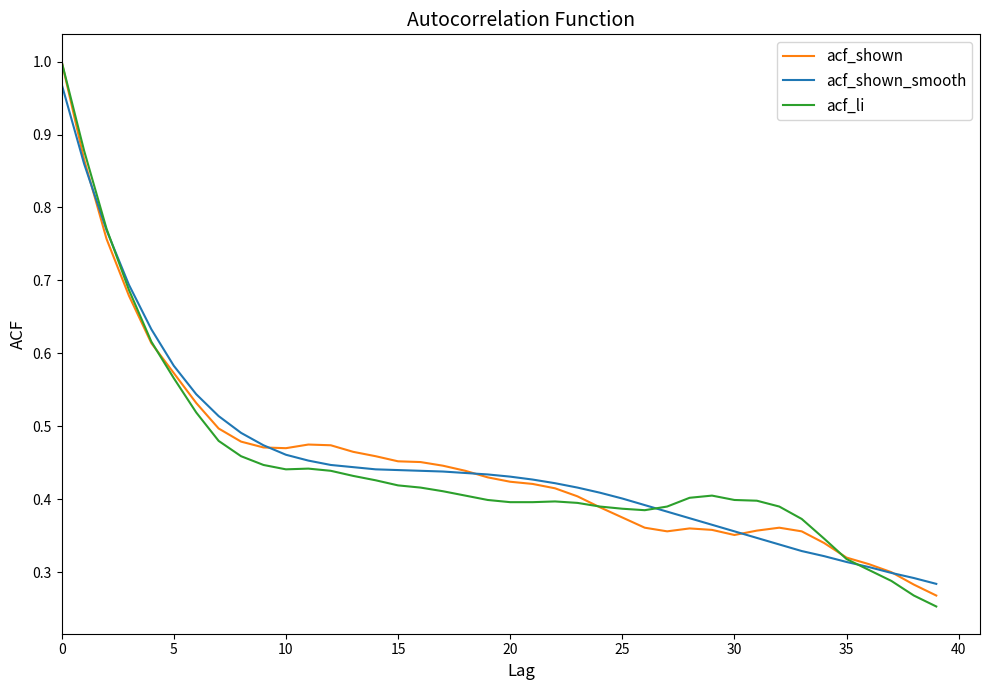

Which series has the largest range (max minus min)?

acf_li